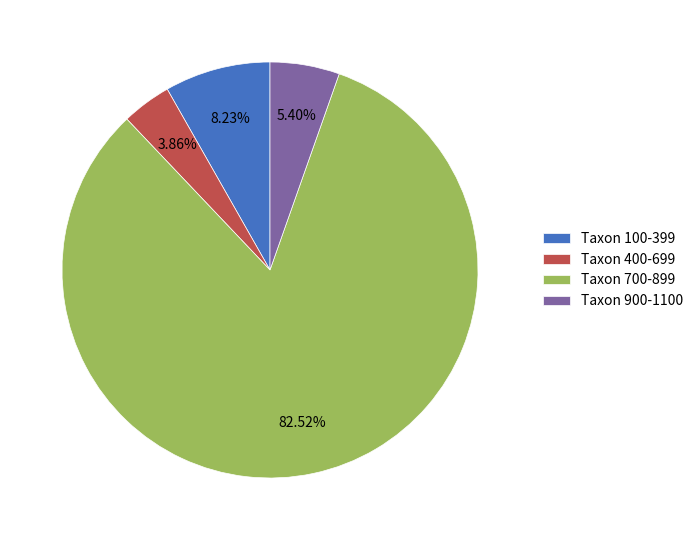

Combined, do Taxon 700-899 and Taxon 400-699 account for over 50%?

Yes